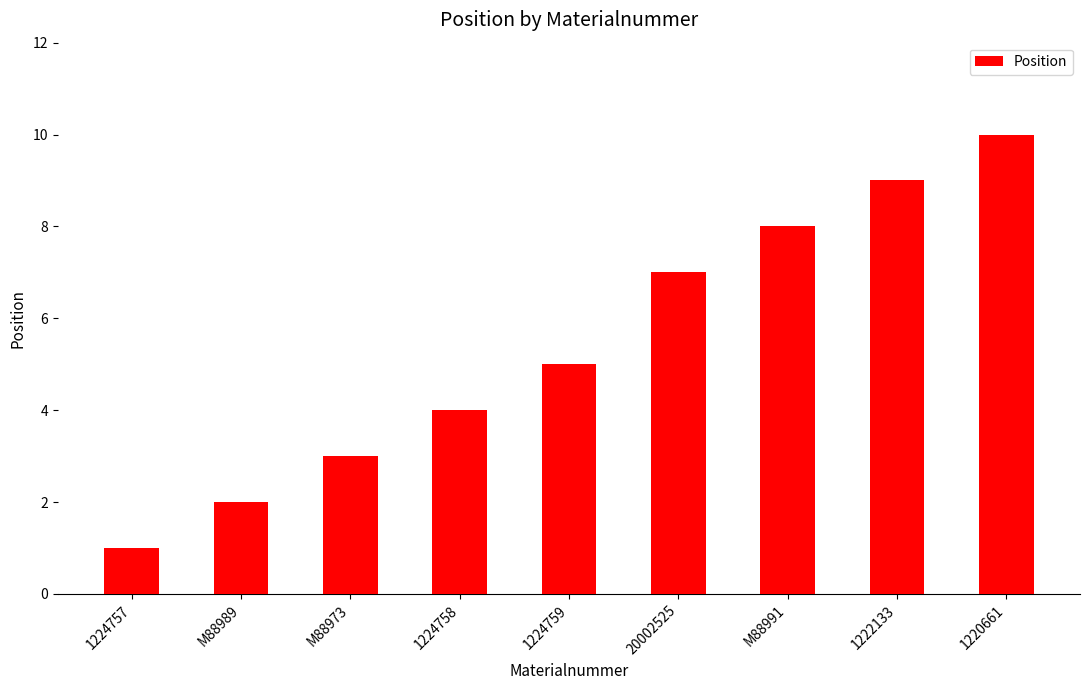

What is the sum of all values?

49